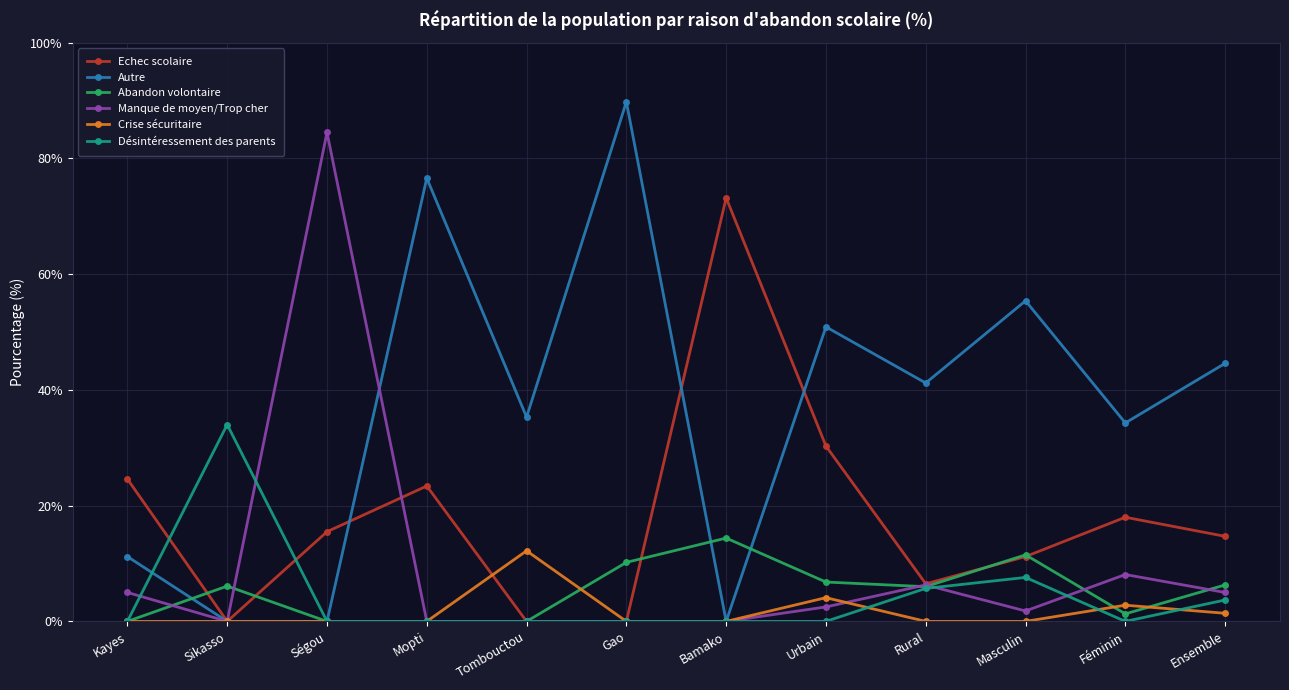

What position from the left is Mopti?

4